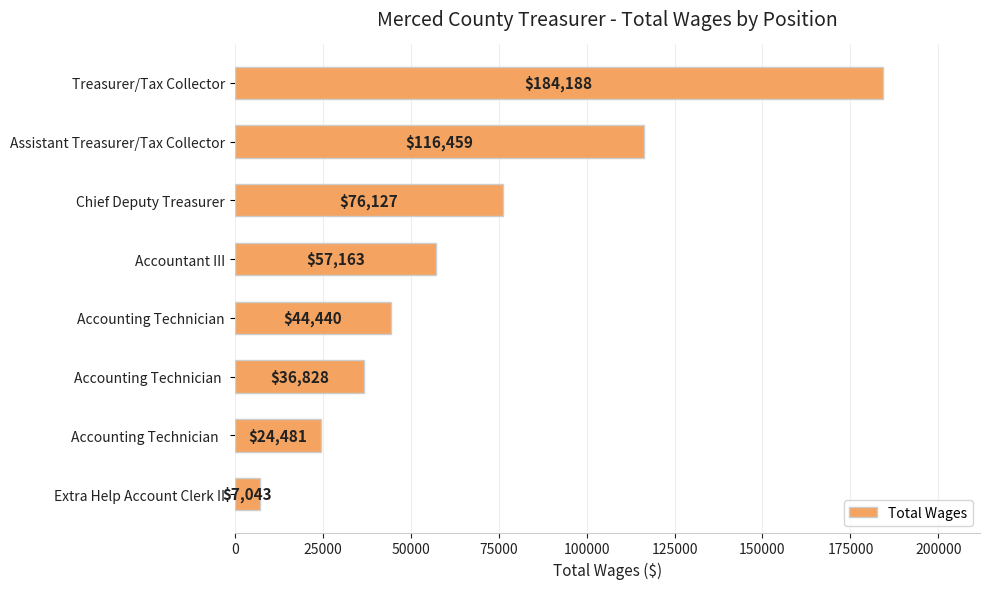

What is the difference between the maximum and minimum values?

177145